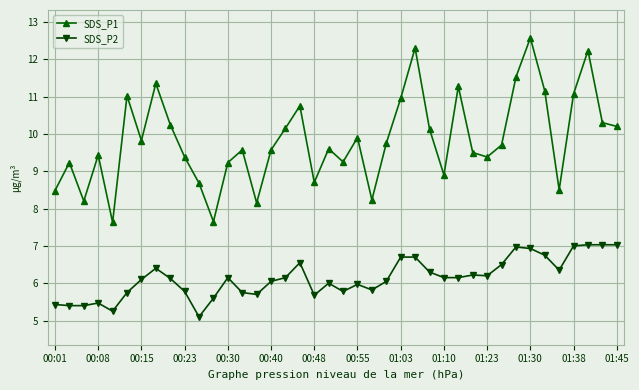

Rank the series by their maximum value, from lowest to highest.

SDS_P2, SDS_P1